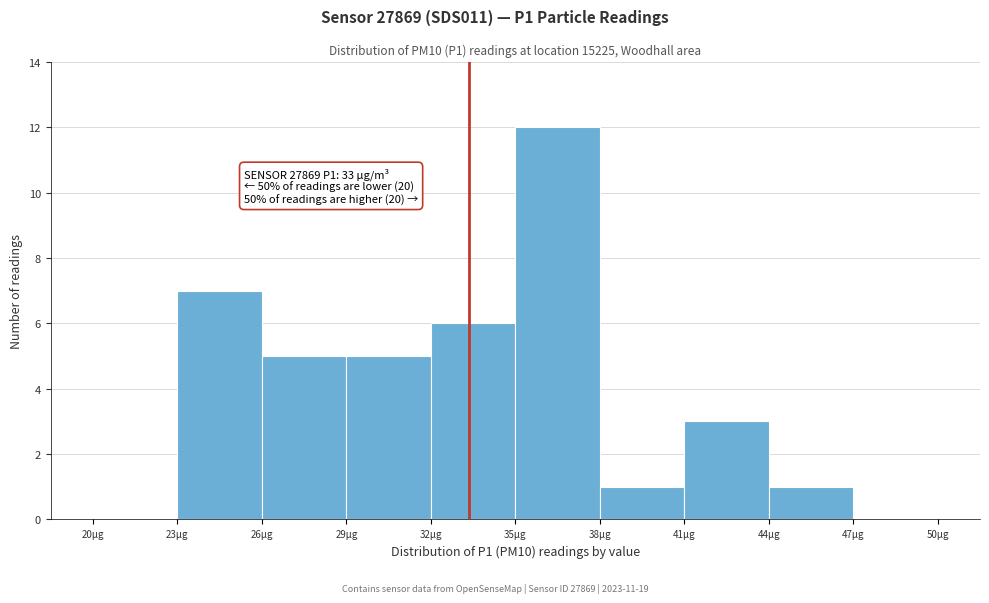

Which range on the x-axis has the tallest bar?

35 to 38